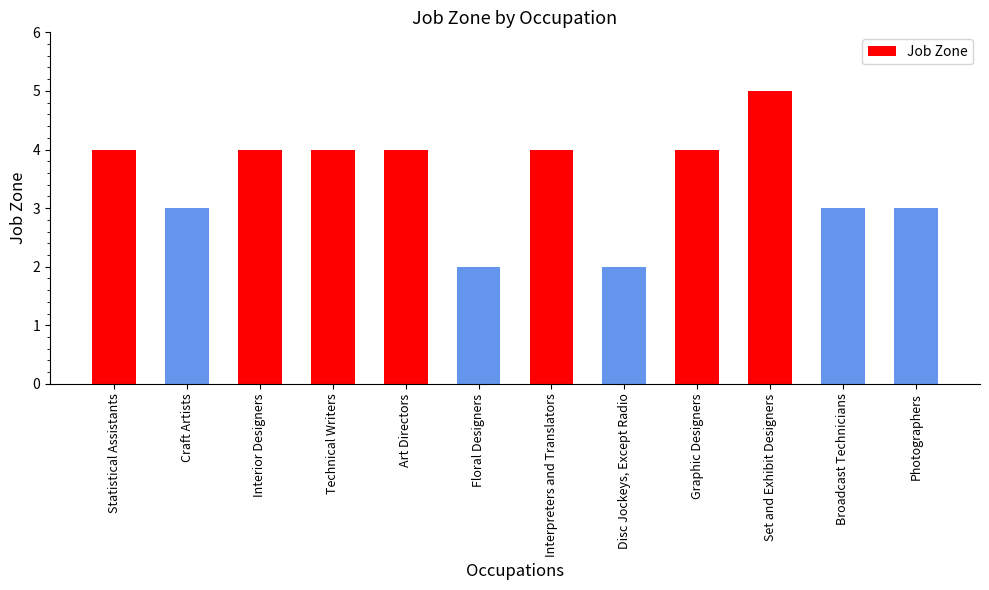

How many bars are there in total?

12